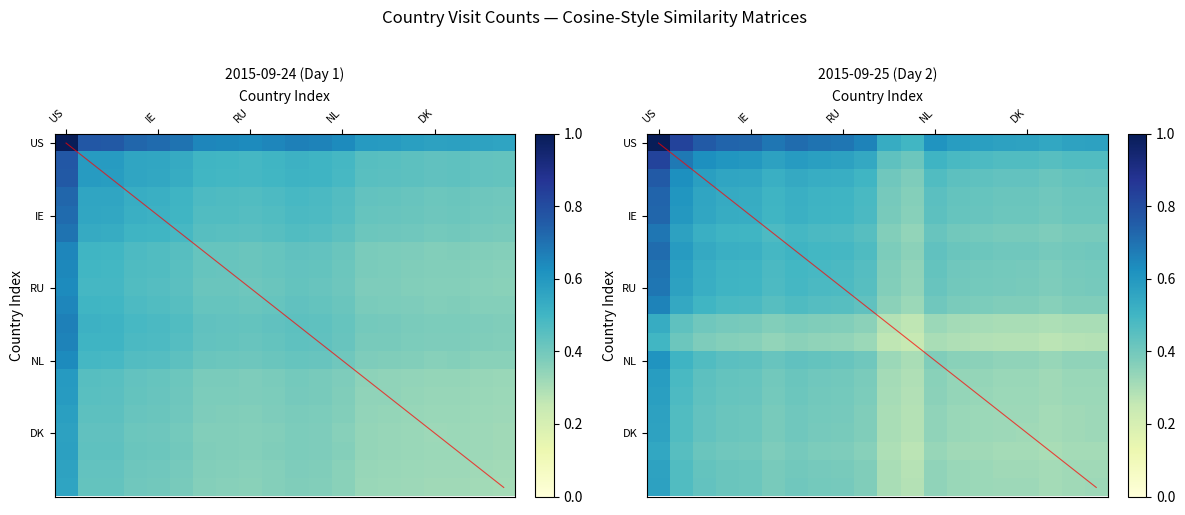

What is the average value of the RU series?

0.5